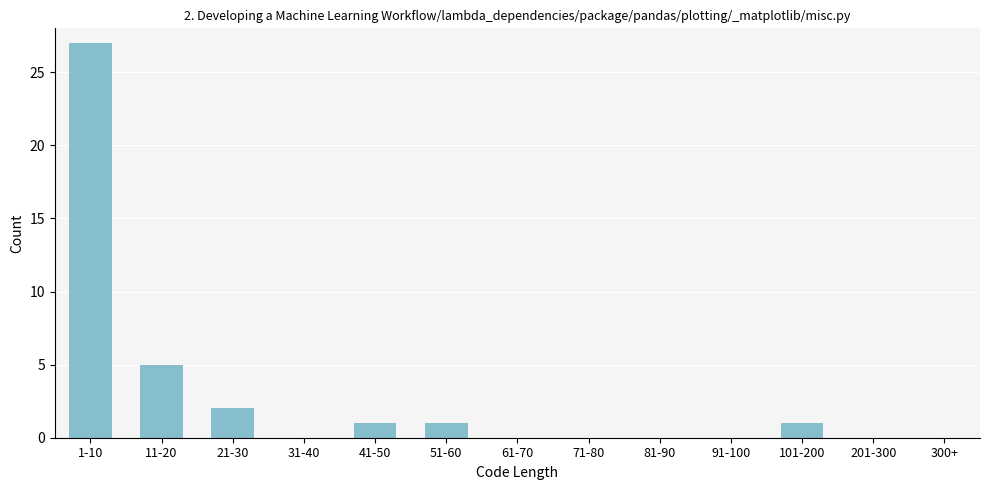

Reading left to right, transcribe all the data shown in this chart.

1-10=27	11-20=5	21-30=2	31-40=0	41-50=1	51-60=1	61-70=0	71-80=0	81-90=0	91-100=0	101-200=1	201-300=0	300+=0